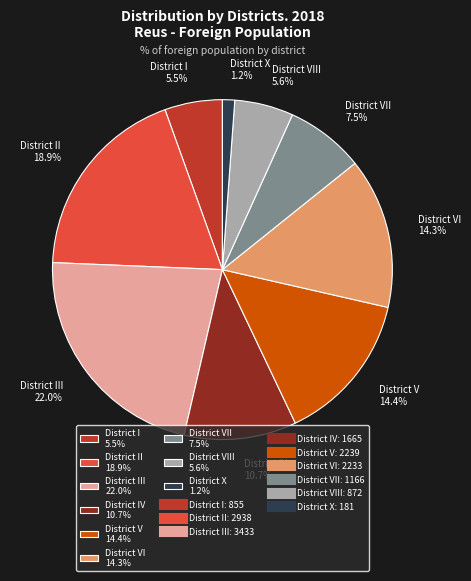

Between District VI 14.3% and District IV 10.7%, which is larger?

District VI 14.3%